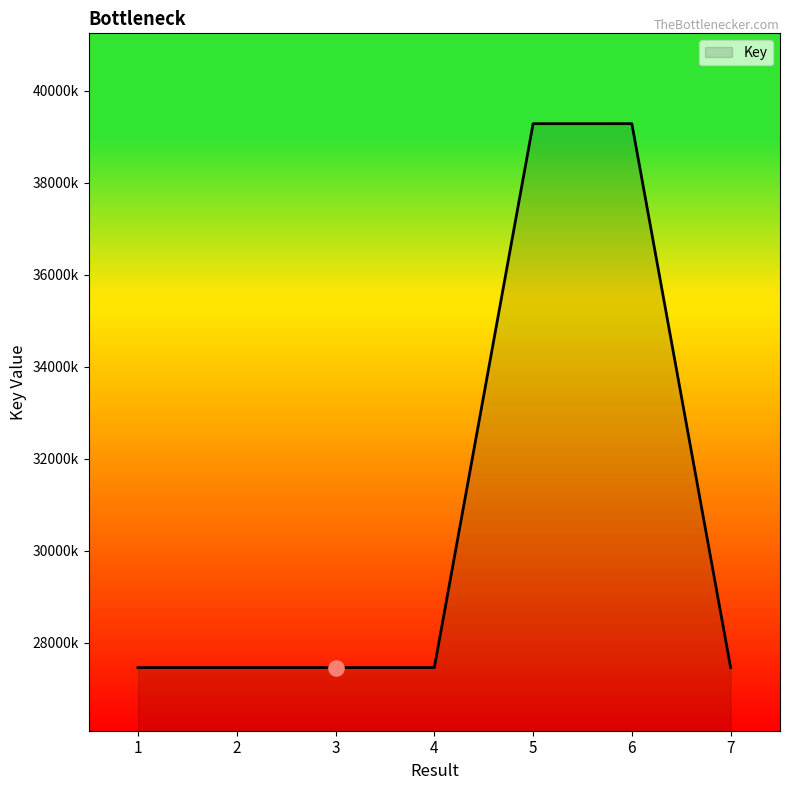

What is the change in value from 3 to 5?

+11825602